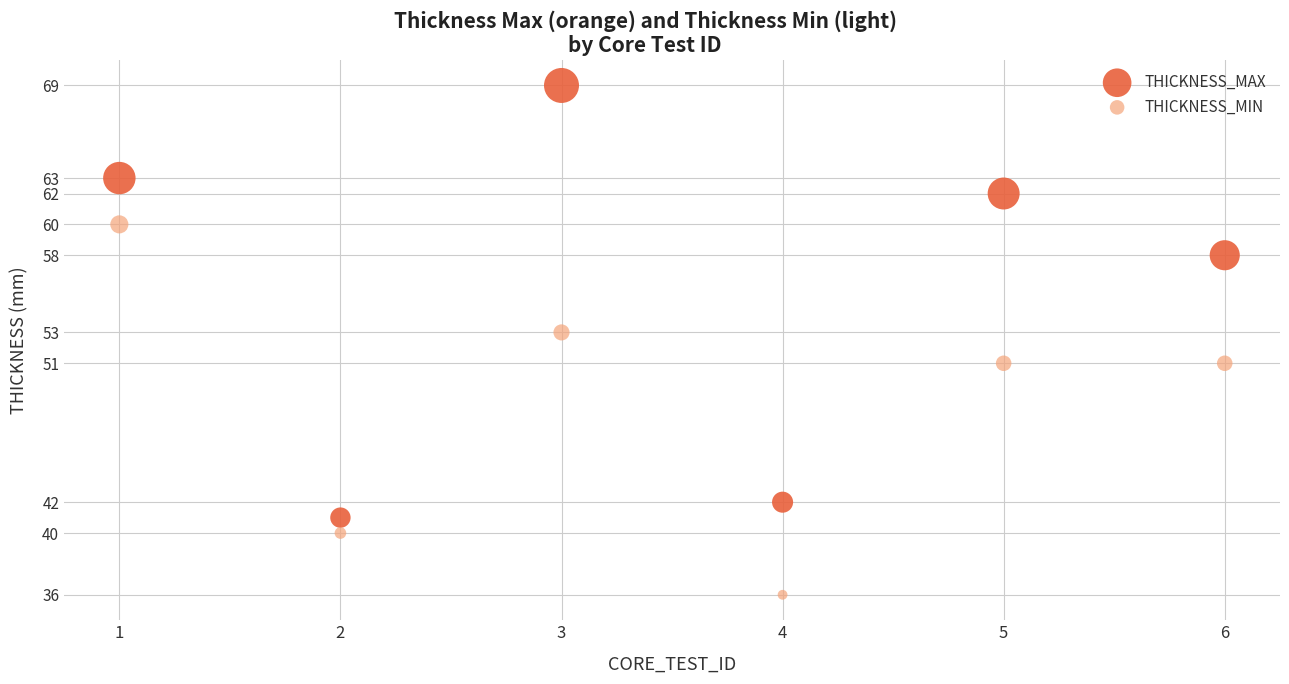

In the THICKNESS_MAX series, what Y value is closest to 55?

58